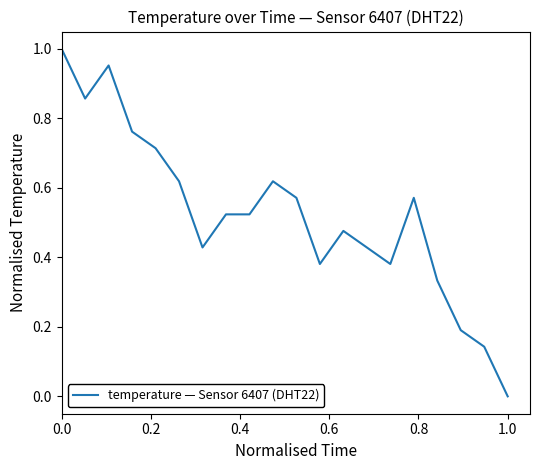

How many distinct data groups are displayed?

1